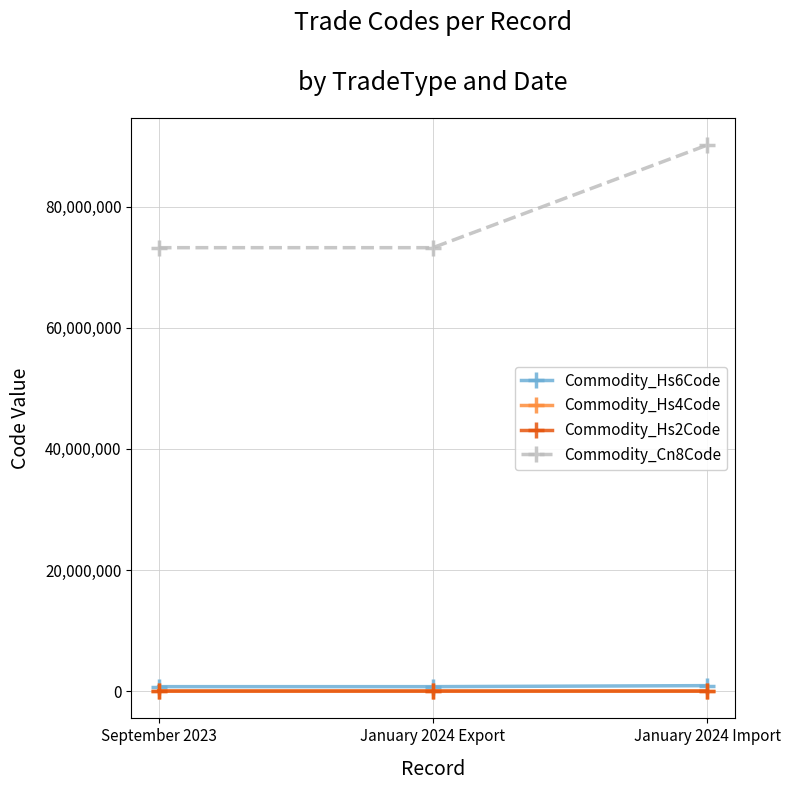

What is the minimum value shown in the chart?

73